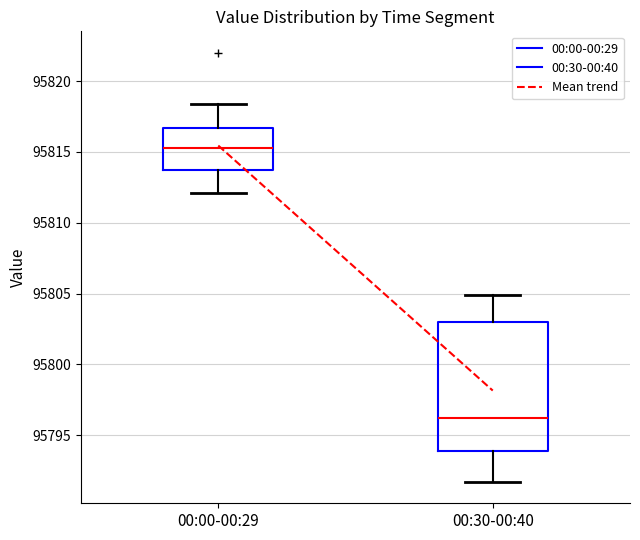

Reading left to right, read every box against the y-axis: the position of its median line, the range the box covers, and the ends of its whiskers. The values are not printed on the chart, so give them approximately, as read against the axis.

00:00-00:29: median 95815.5, box 95813.5 to 95816.5, whiskers 95812.0 to 95818.5
00:30-00:40: median 95796.0, box 95794.0 to 95803.0, whiskers 95791.5 to 95805.0